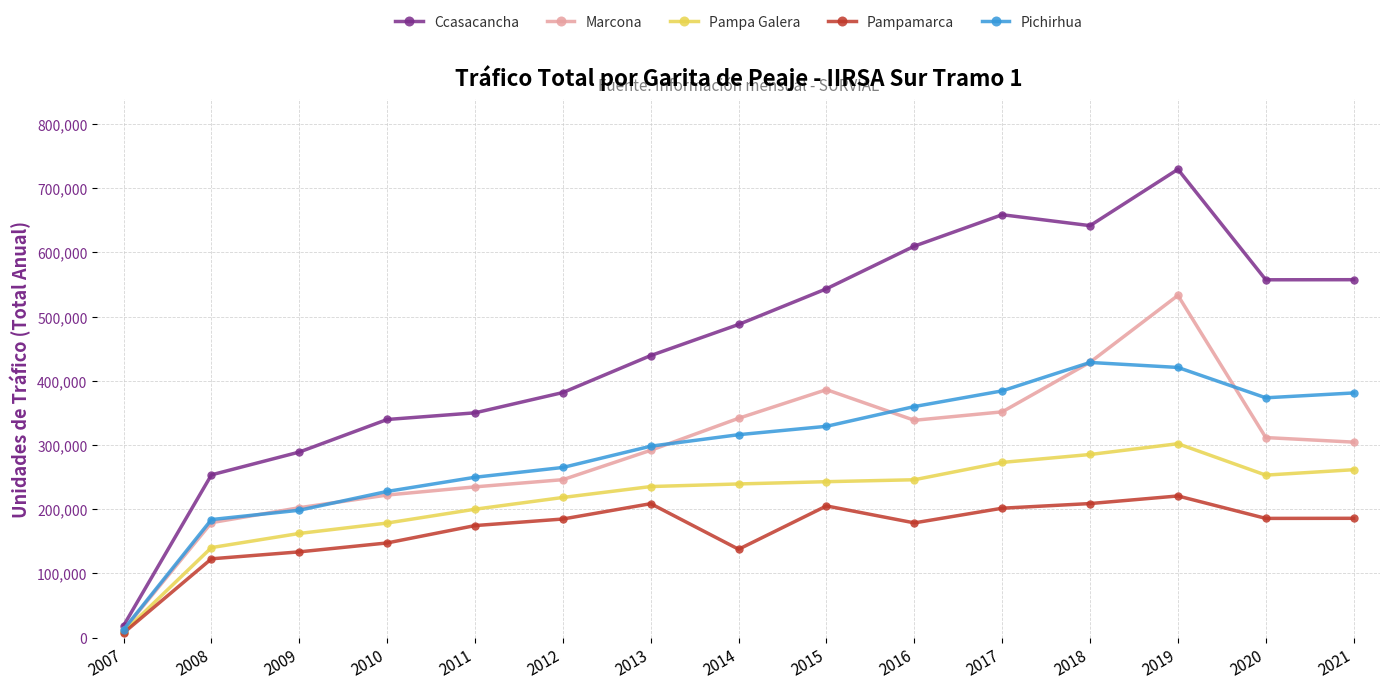

How many data points in Pampamarca are less than 184653?

7